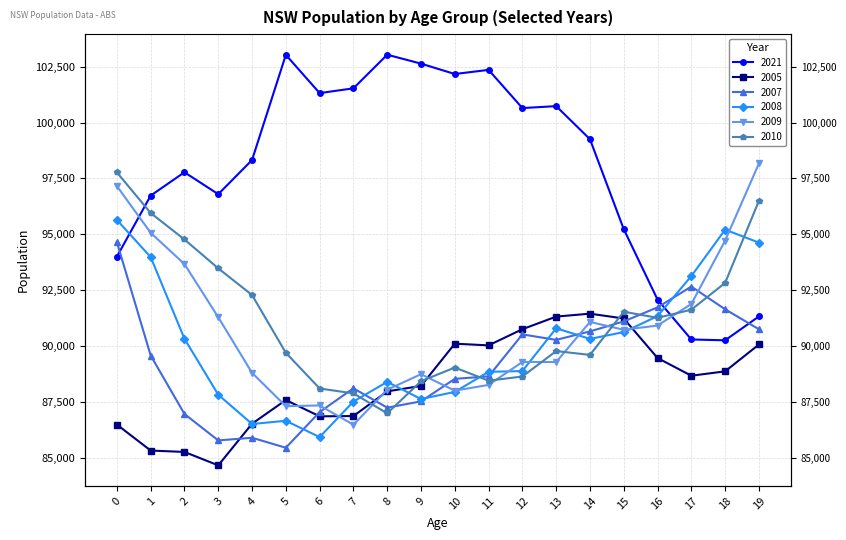

Which series changed the most between 0 and 7?

2009